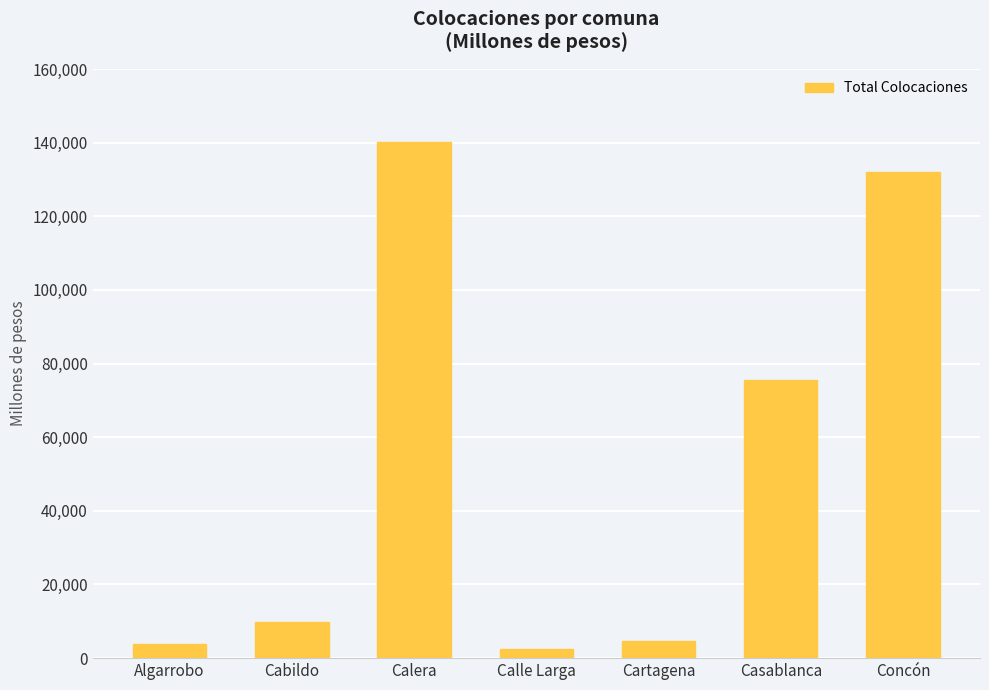

Read the value at Casablanca.

75419.6